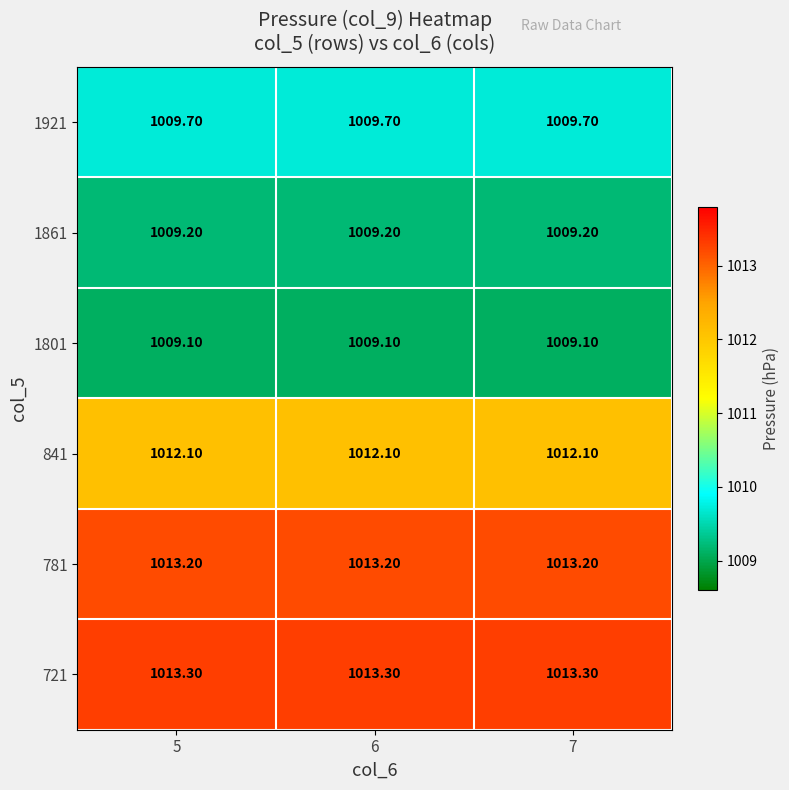

What is the total value across all series at 6?

6066.6